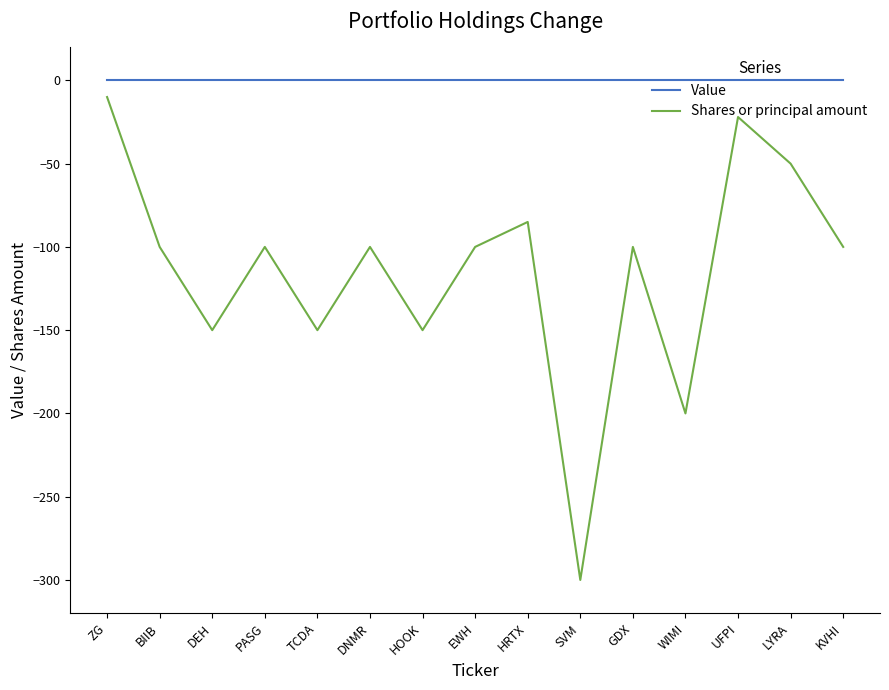

Is the value of Shares or principal amount at KVHI greater than the value of Value at PASG?

No